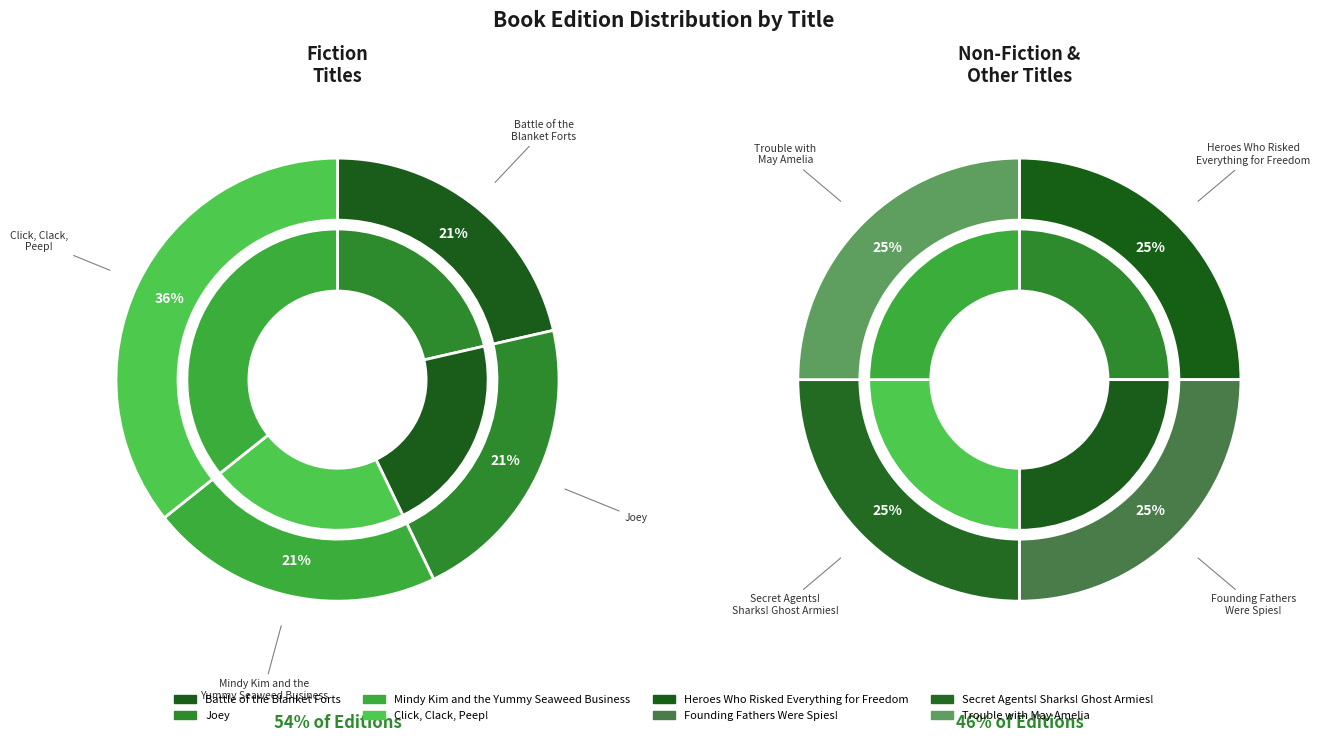

To the nearest percent, what portion does Trouble with
May Amelia represent?

12%